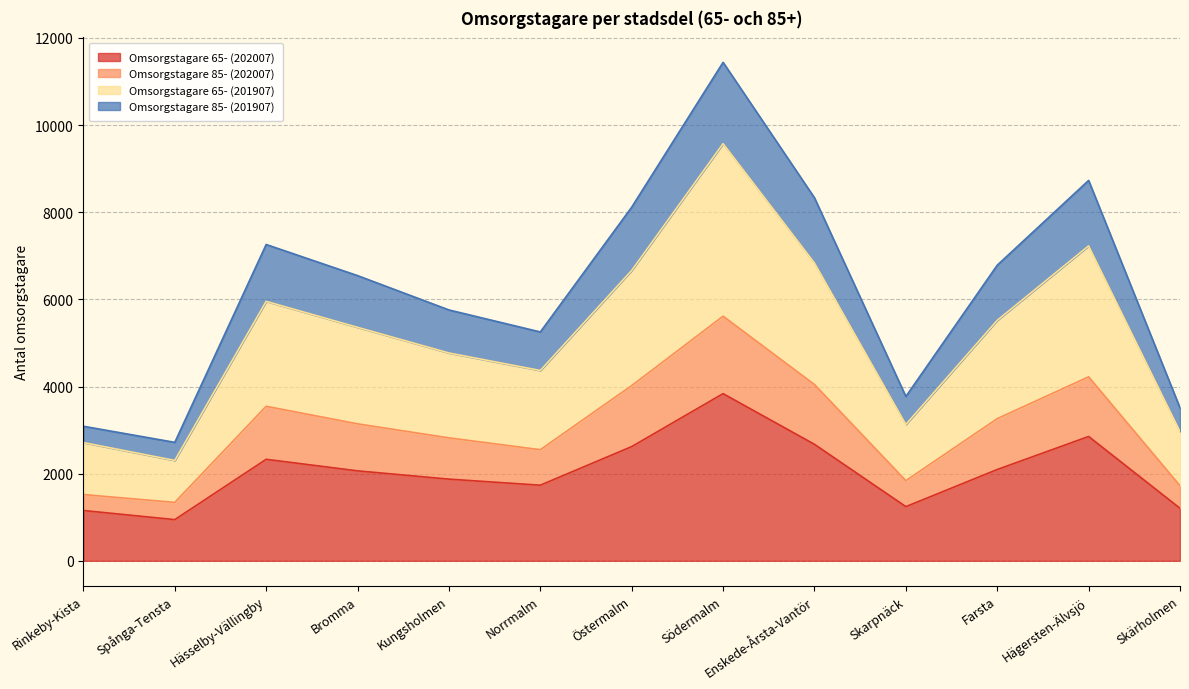

What is the total value across all series at Skarpnäck?

3771